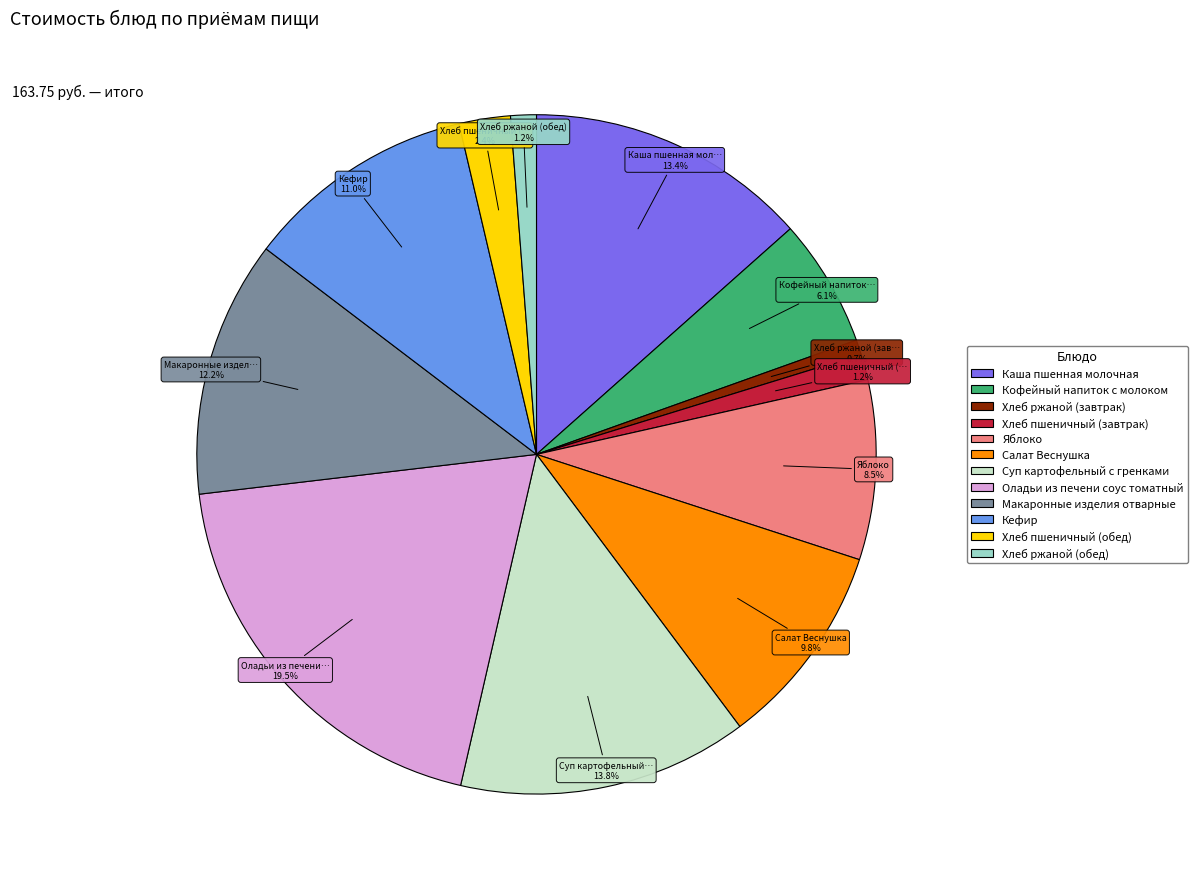

Count the number of slices in the pie.

12